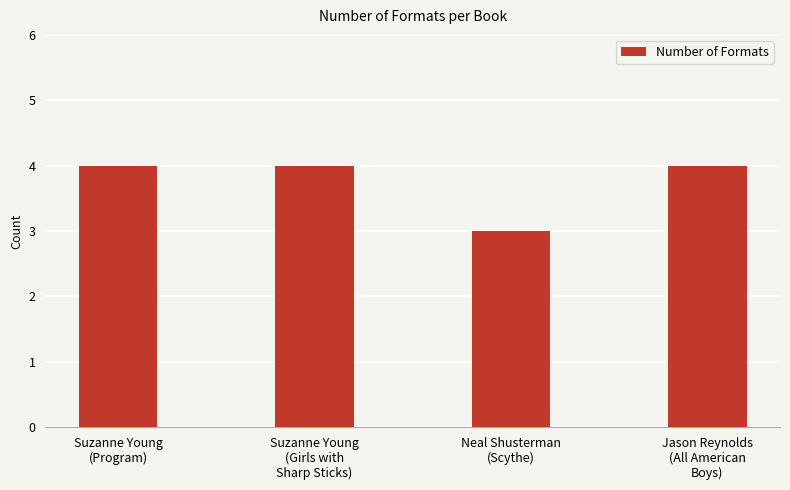

Which has a higher value, Suzanne Young
(Program) or Neal Shusterman
(Scythe)?

Suzanne Young
(Program)